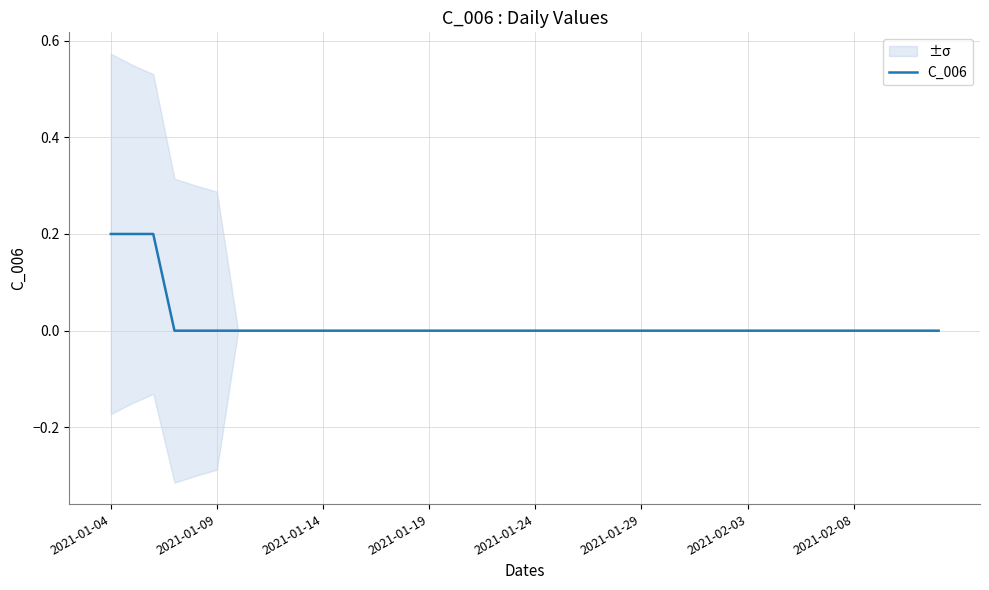

What position from the left is 12?

13